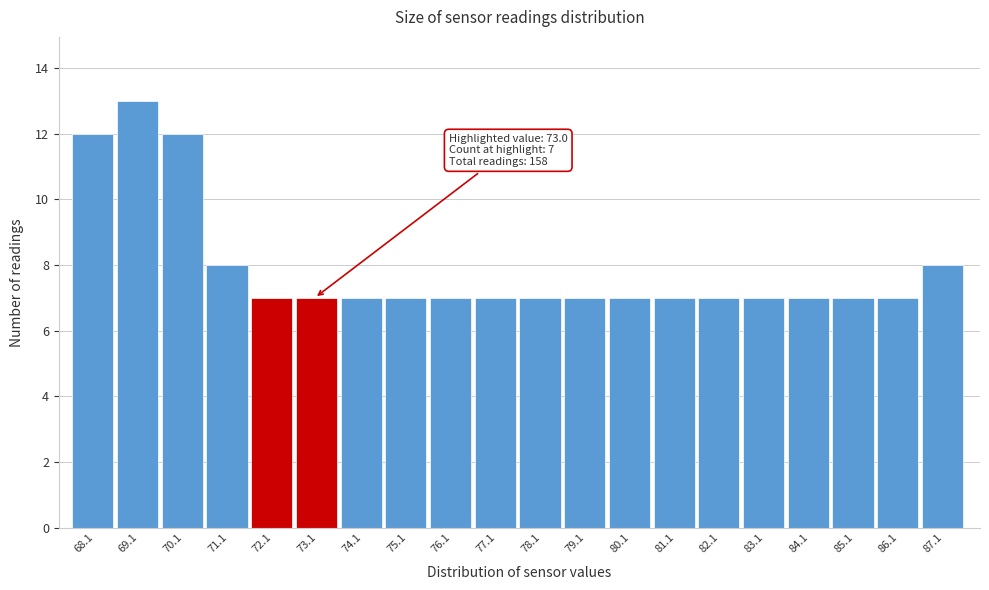

Which range on the x-axis has the tallest bar?

68.6 to 69.6